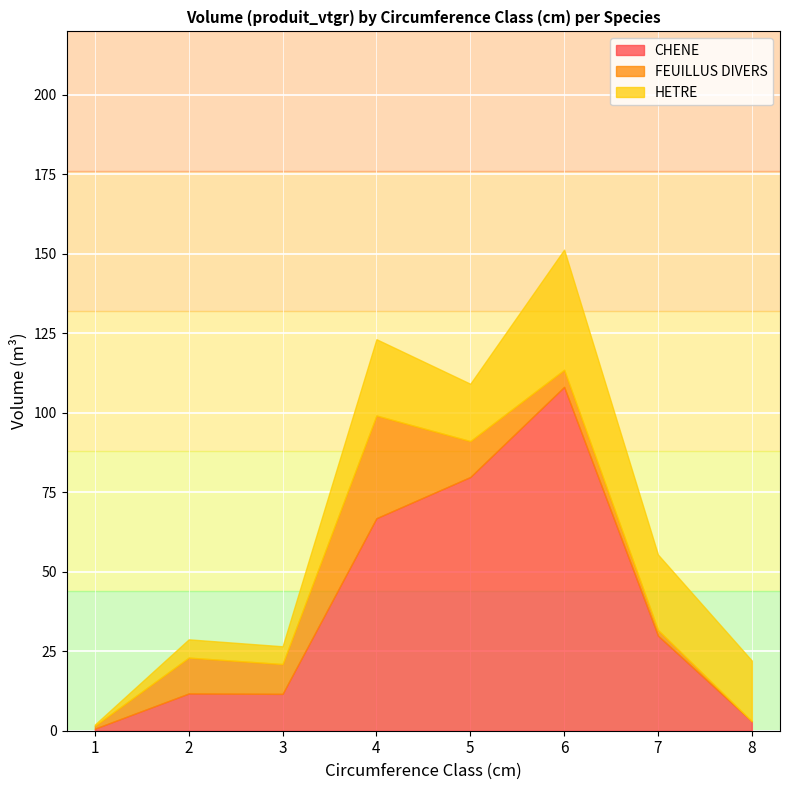

Rank the series by their maximum value, from highest to lowest.

CHENE, HETRE, FEUILLUS DIVERS